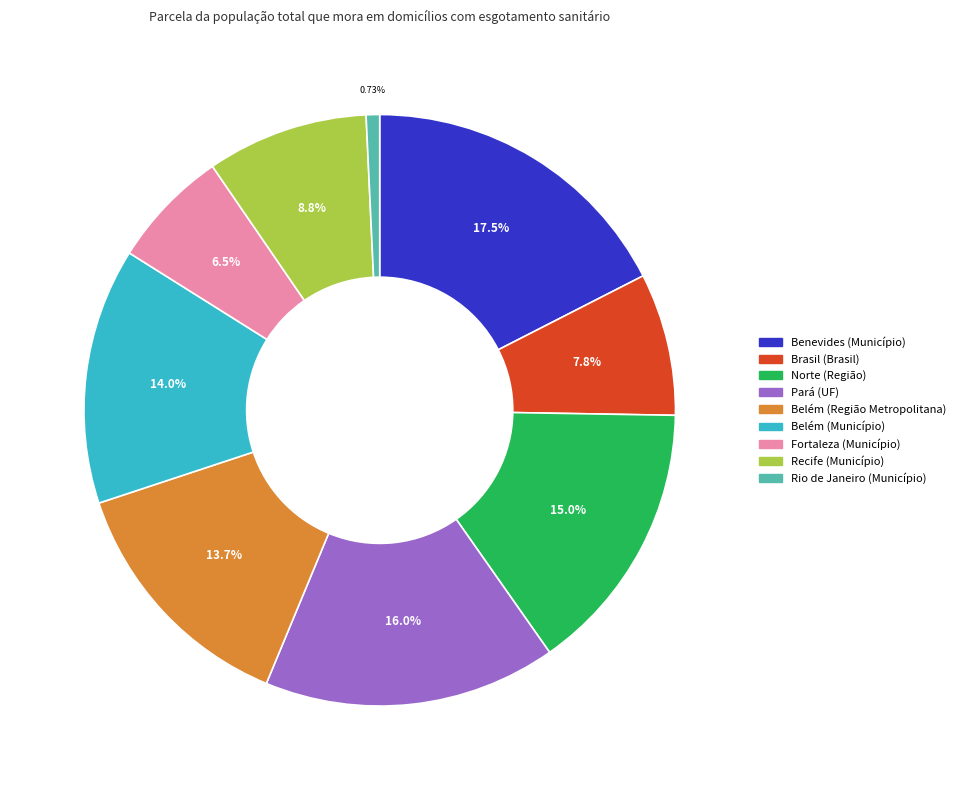

How much of the chart is everything except Rio de Janeiro (Município)?

99.3%